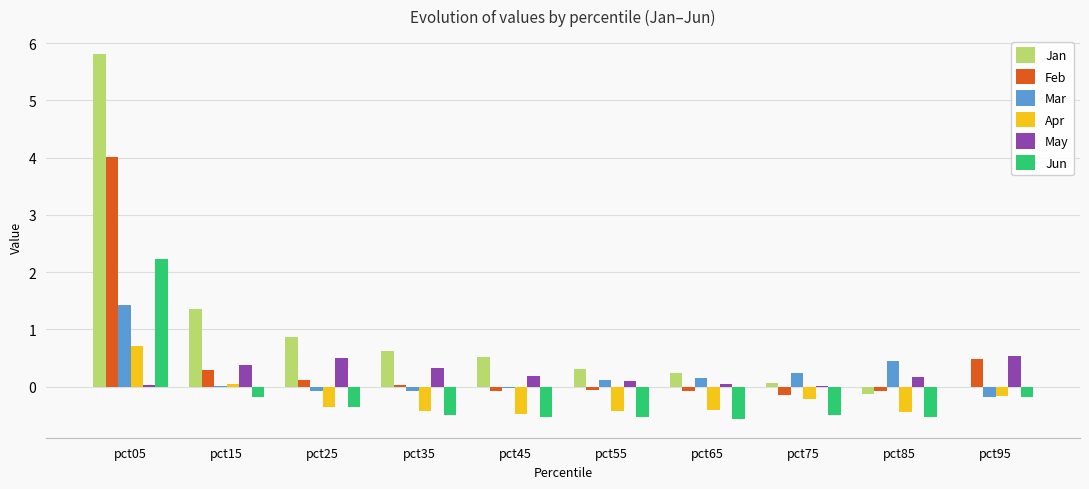

Which series changed the most between pct05 and pct35?

Jan